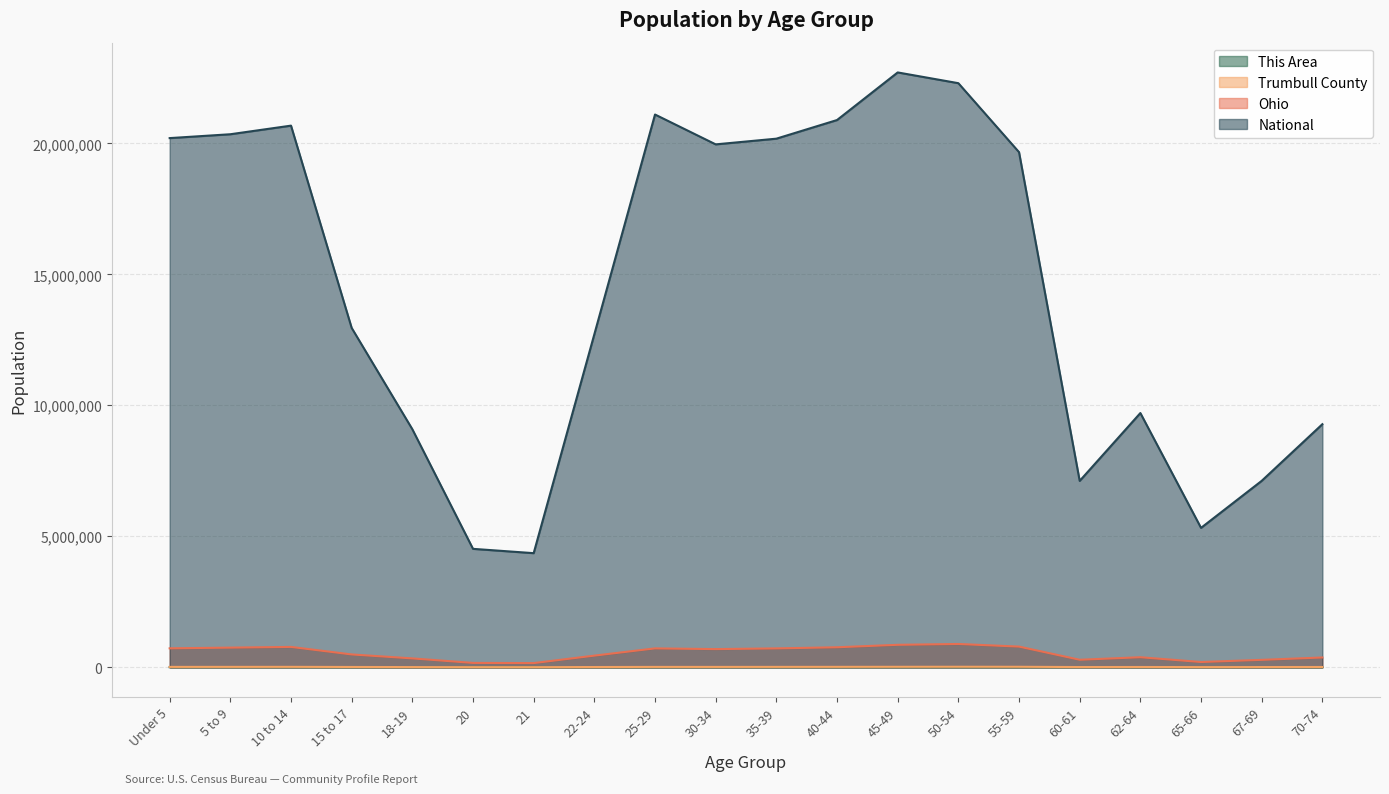

True or false: National has a value of 3059548 at 62-64.

False